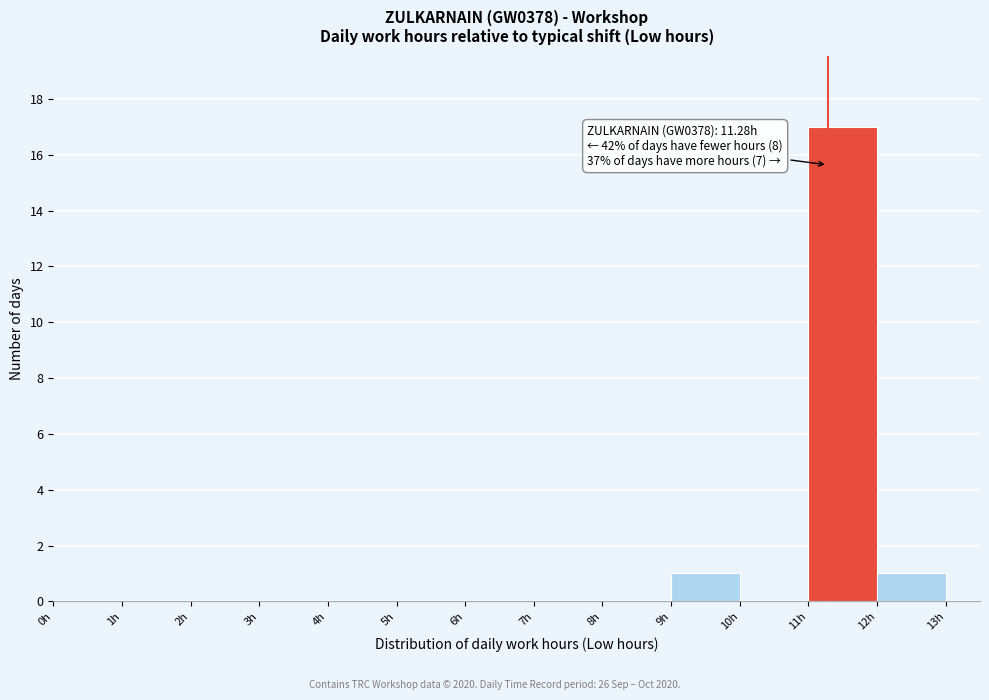

Which range on the x-axis has the tallest bar?

11 to 12